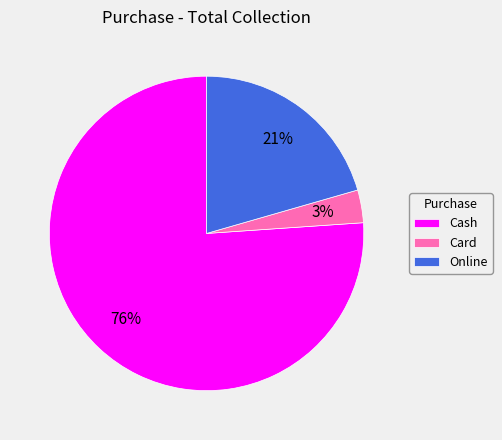

The Online slice represents 21% of the pie. True or false?

True